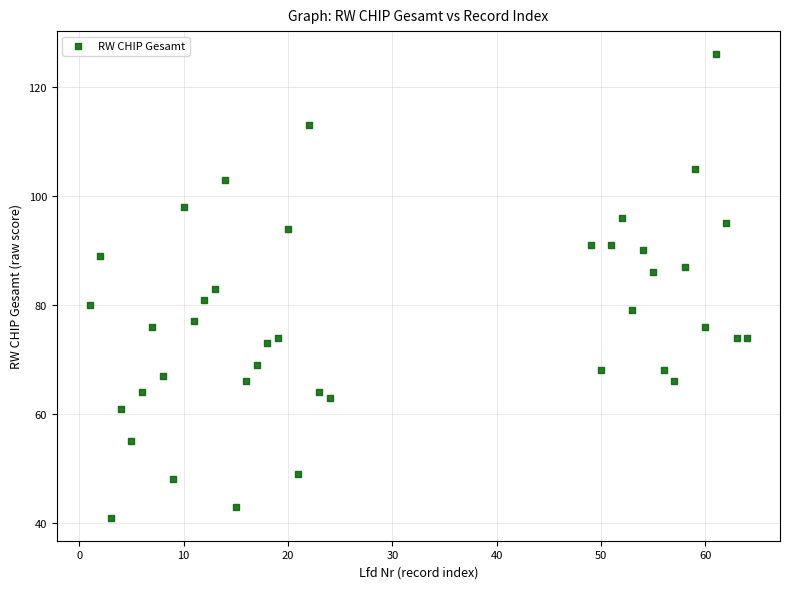

What is the range of Y values (max minus min)?

85